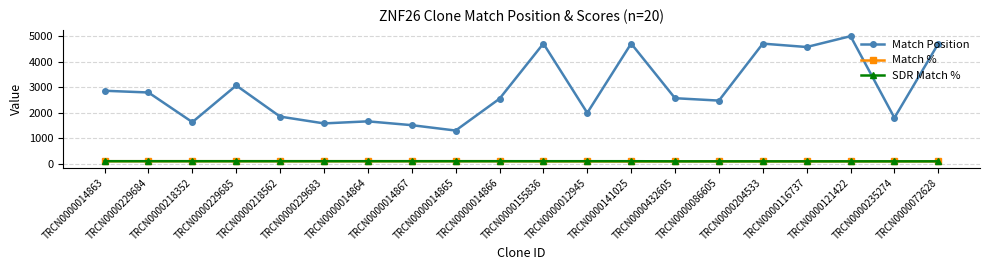

Which series has the largest total across all categories?

Match Position